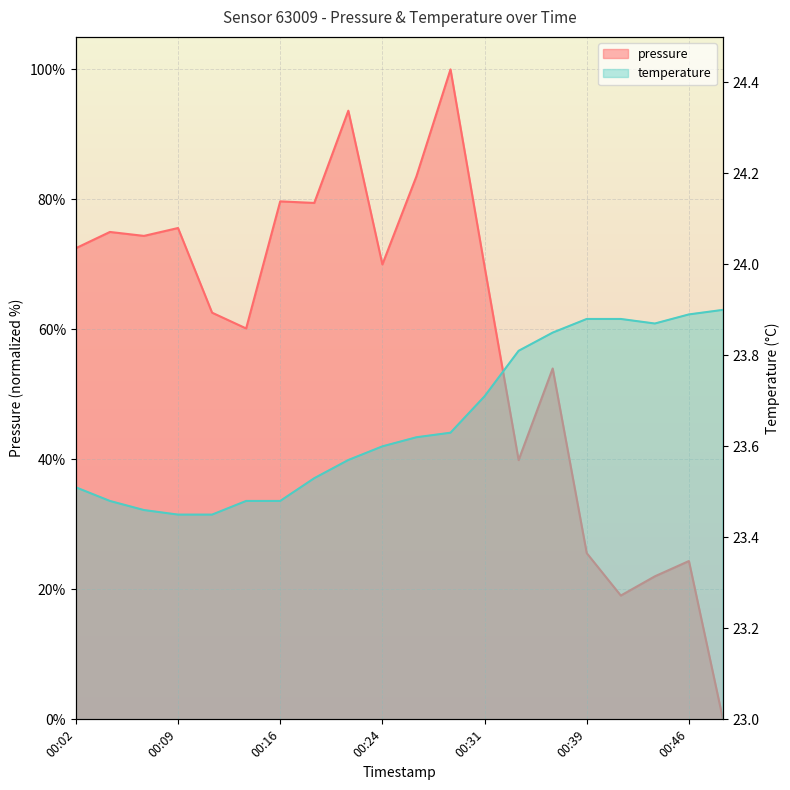

Reading left to right, transcribe all the data shown in this chart.

pressure: 00:02=72.5	00:04=75.0	00:07=74.4	00:09=75.6	00:12=62.6	00:14=60.1	00:16=79.7	00:19=79.5	00:21=93.6	00:24=70.0	00:26=83.6	00:29=100.0	00:31=69.7	00:34=39.9	00:36=54.0	00:39=25.6	00:41=19.0	00:44=22.0	00:46=24.4	00:49=0.0
temperature: 00:02=23.5	00:04=23.5	00:07=23.5	00:09=23.4	00:12=23.4	00:14=23.5	00:16=23.5	00:19=23.5	00:21=23.6	00:24=23.6	00:26=23.6	00:29=23.6	00:31=23.7	00:34=23.8	00:36=23.9	00:39=23.9	00:41=23.9	00:44=23.9	00:46=23.9	00:49=23.9